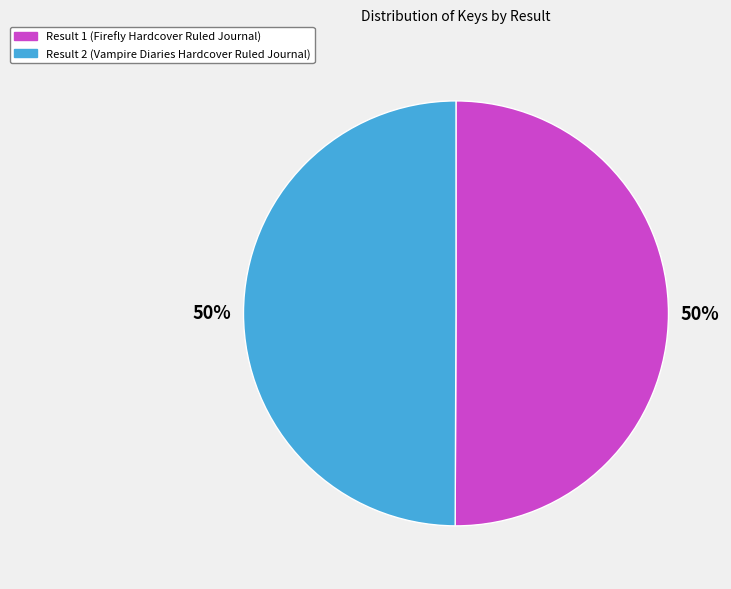

How many segments does this pie chart have?

2